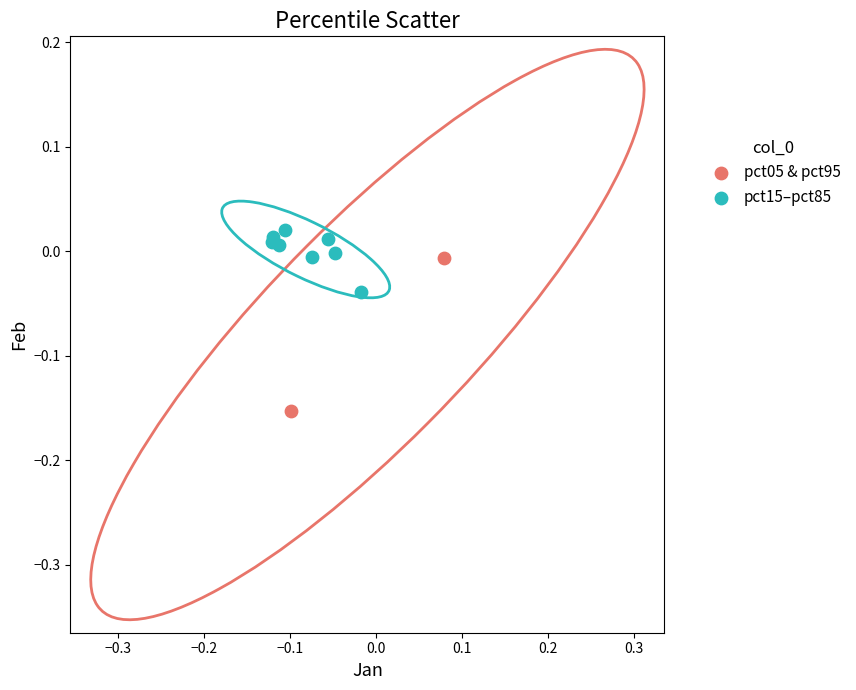

What are all the series names shown in the legend?

pct05 & pct95, pct15–pct85